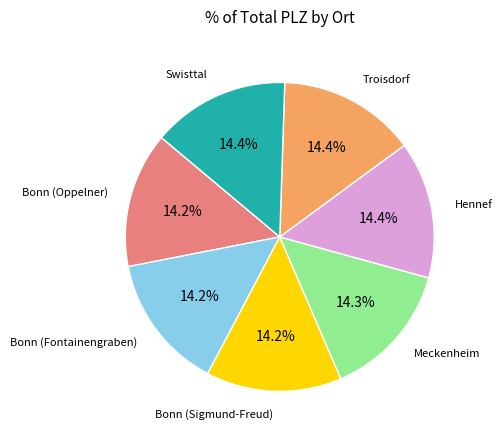

Is there any slice that represents more than half of the pie?

No